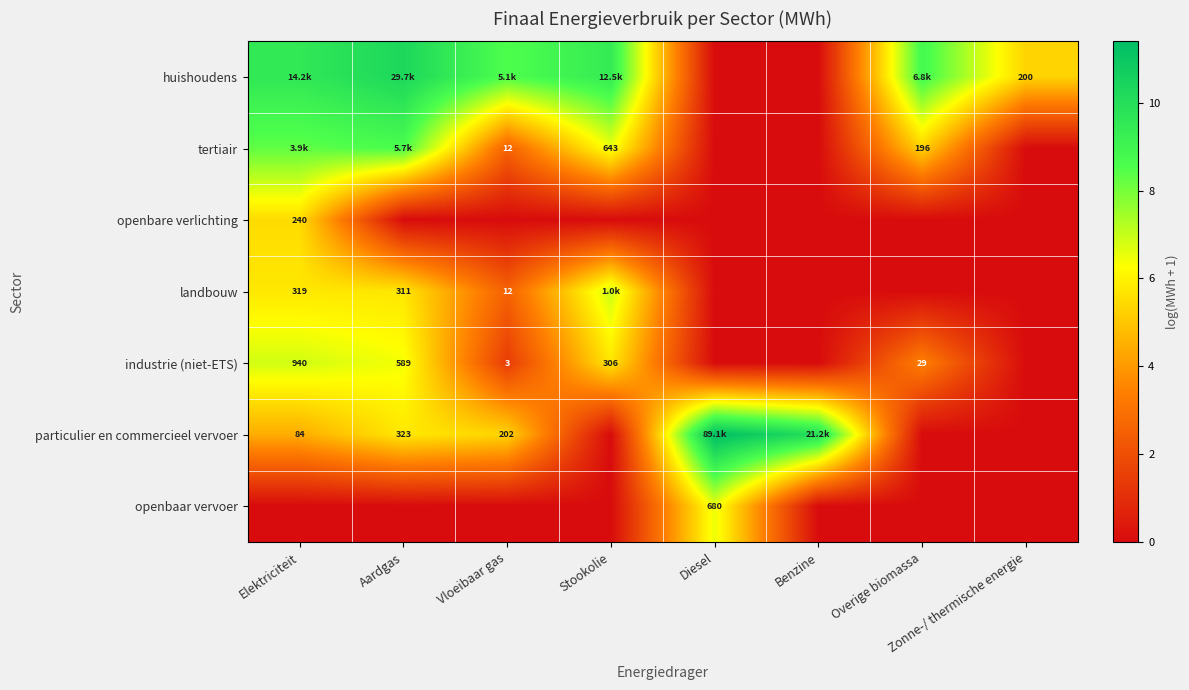

Which series has the widest spread of values?

particulier en commercieel vervoer